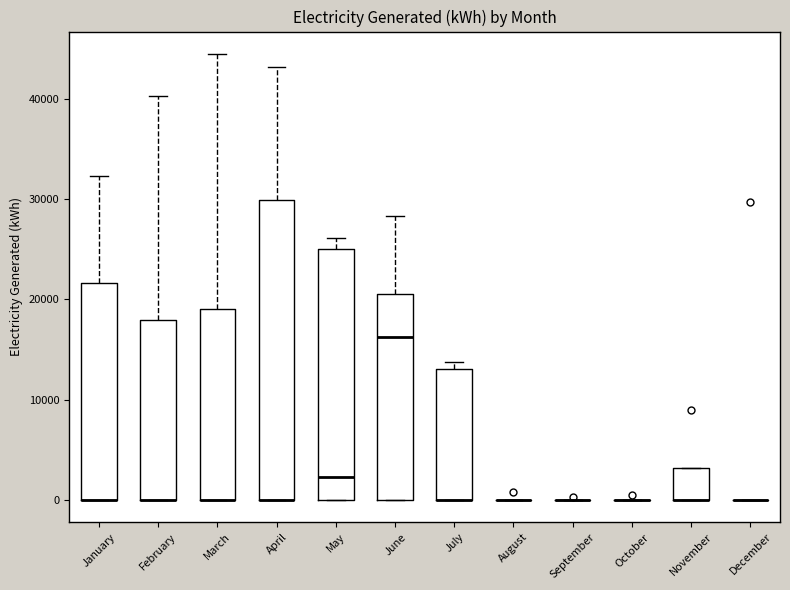

Comparing the boxes themselves (not the whiskers), which one is the tallest?

April